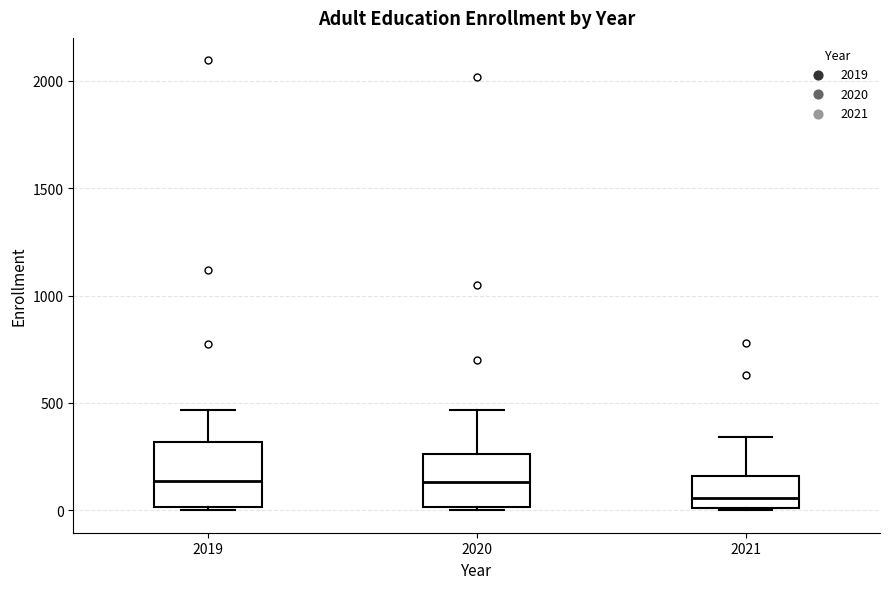

Where is the upper edge of the box at x = 2020 on the y-axis? The values are not printed on the chart, so give them approximately, as read against the axis.

250